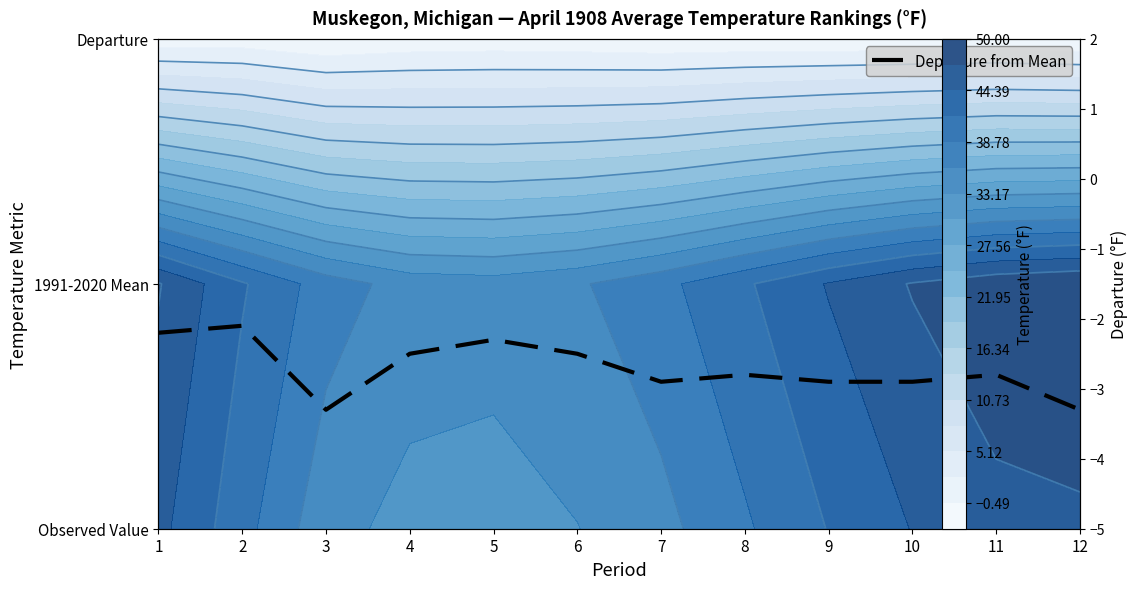

Between 8 and 11, which is larger?

8